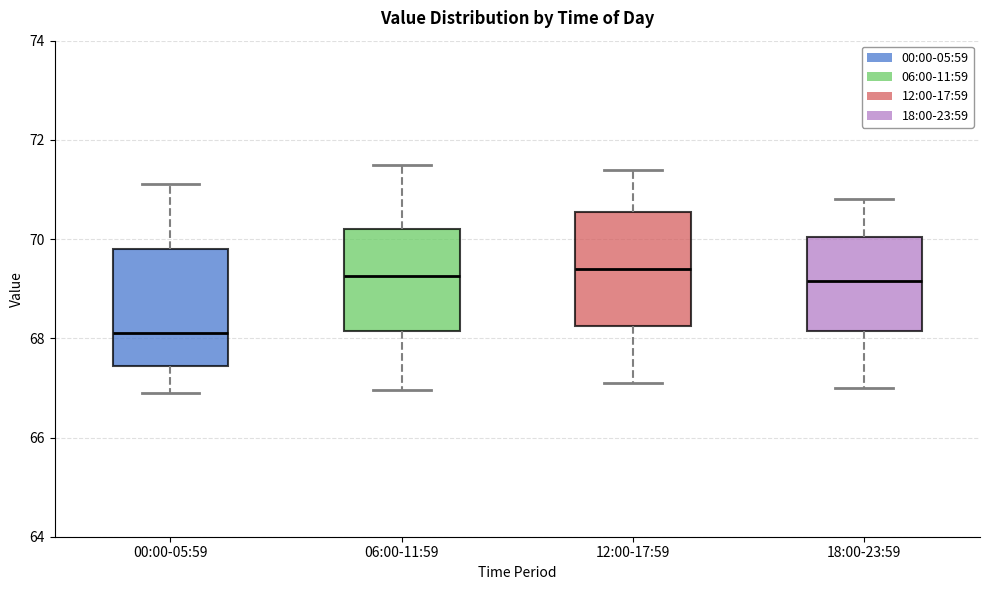

Reading left to right, read every box against the y-axis: the position of its median line, the range the box covers, and the ends of its whiskers. The values are not printed on the chart, so give them approximately, as read against the axis.

00:00-05:59: median 68.2, box 67.4 to 69.8, whiskers 67.0 to 71.2
06:00-11:59: median 69.2, box 68.2 to 70.2, whiskers 67.0 to 71.6
12:00-17:59: median 69.4, box 68.2 to 70.6, whiskers 67.2 to 71.4
18:00-23:59: median 69.2, box 68.2 to 70.0, whiskers 67.0 to 70.8